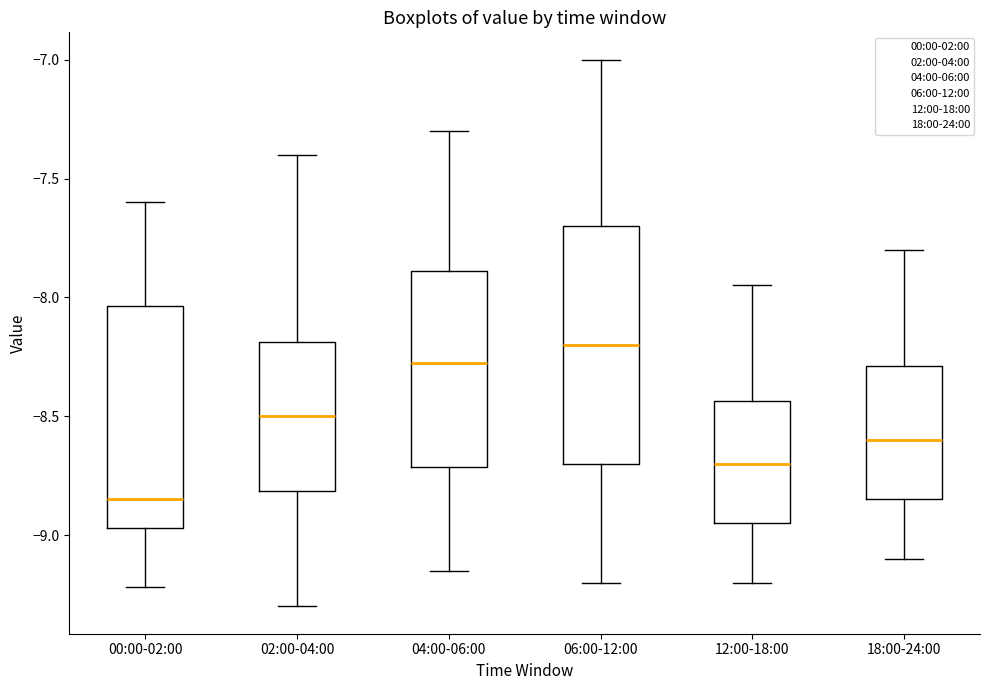

Reading left to right, read every box against the y-axis: the position of its median line, the range the box covers, and the ends of its whiskers. The values are not printed on the chart, so give them approximately, as read against the axis.

00:00-02:00: median -8.85, box -8.95 to -8.05, whiskers -9.20 to -7.60
02:00-04:00: median -8.50, box -8.80 to -8.20, whiskers -9.30 to -7.40
04:00-06:00: median -8.25, box -8.70 to -7.90, whiskers -9.15 to -7.30
06:00-12:00: median -8.20, box -8.70 to -7.70, whiskers -9.20 to -7.00
12:00-18:00: median -8.70, box -8.95 to -8.45, whiskers -9.20 to -7.95
18:00-24:00: median -8.60, box -8.85 to -8.30, whiskers -9.10 to -7.80